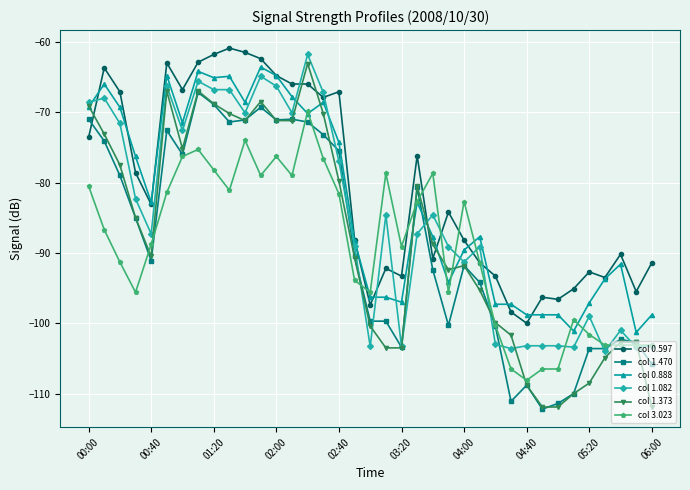

Which series ends up on top after the final intersection of col 1.373 and col 0.597?

col 0.597